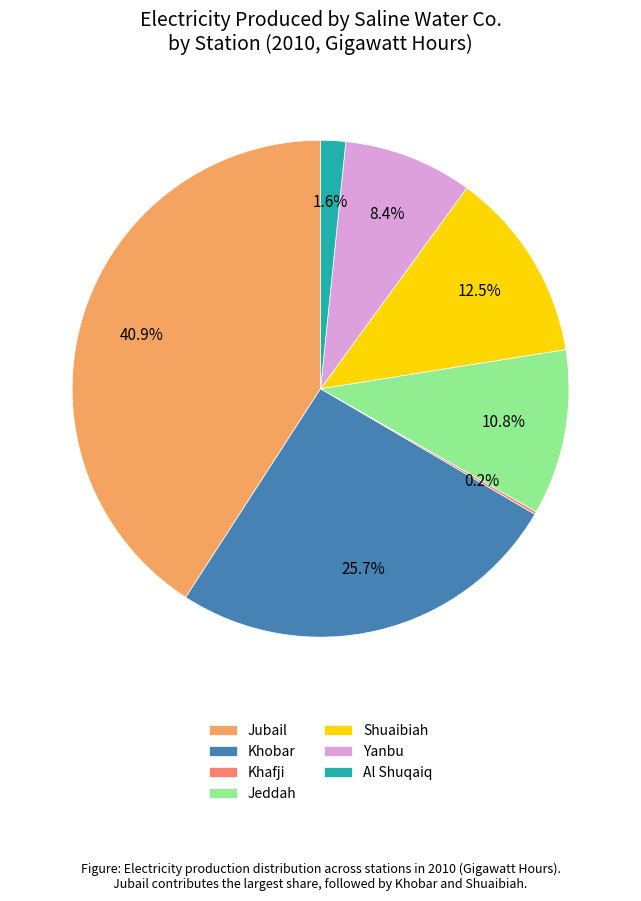

Which category has the biggest portion of the pie?

Jubail